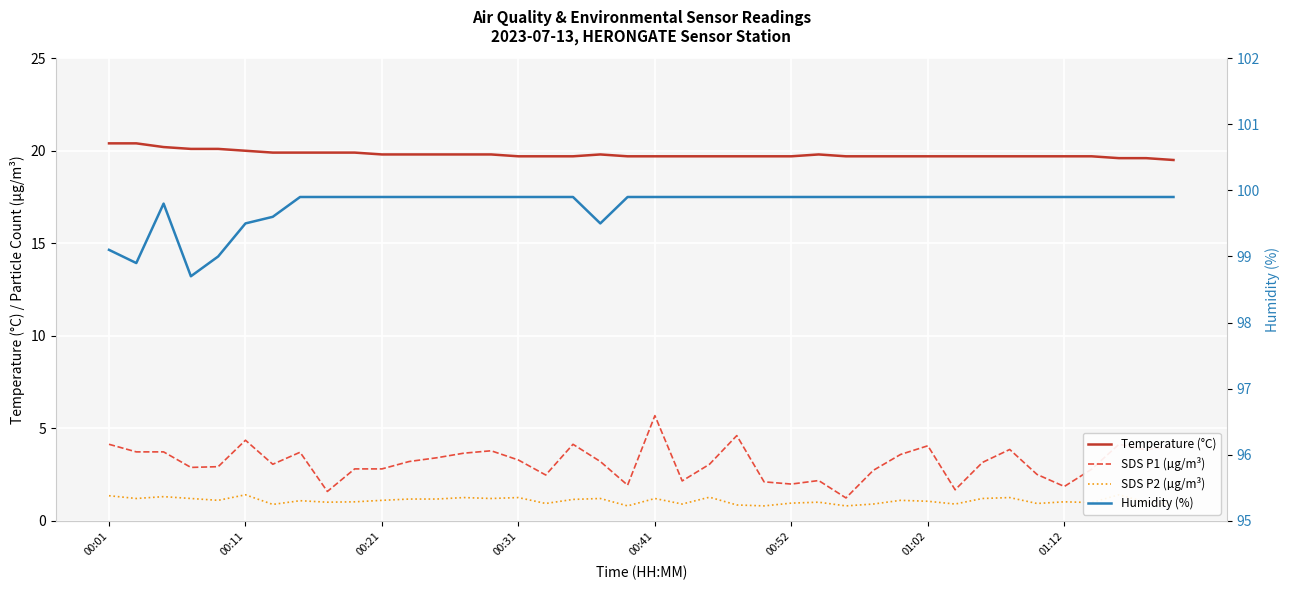

What is the maximum value for SDS P2 (µg/m³)?

1.4